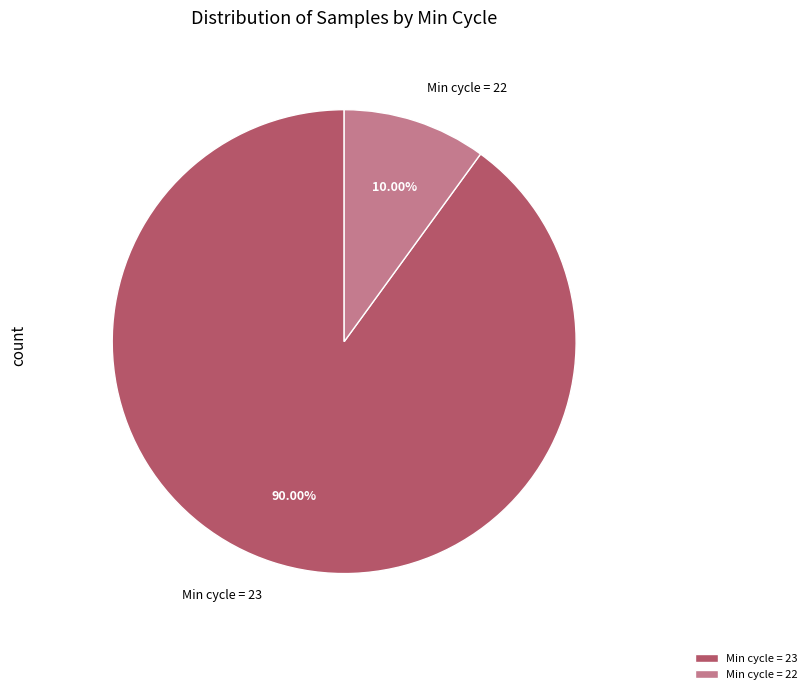

Do Min cycle = 22 and Min cycle = 23 together represent more than half of the pie?

Yes